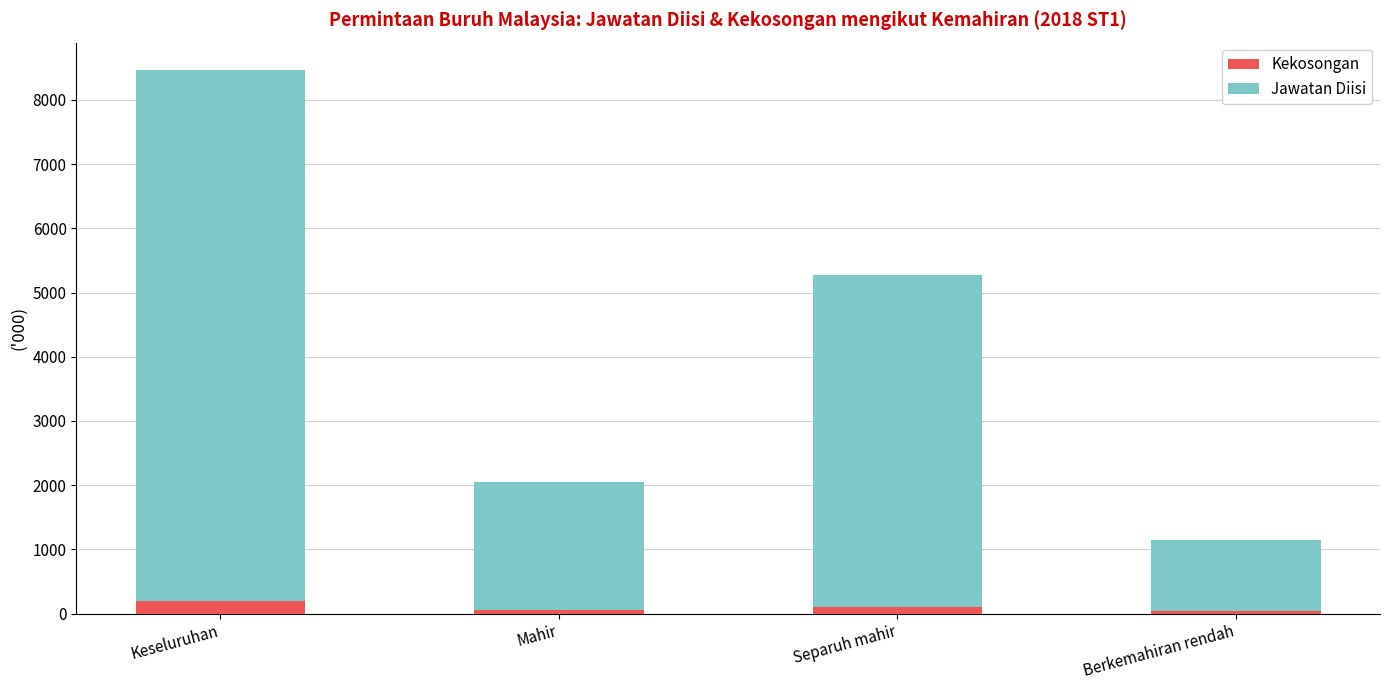

What is the sum of all Kekosongan values?

404.5